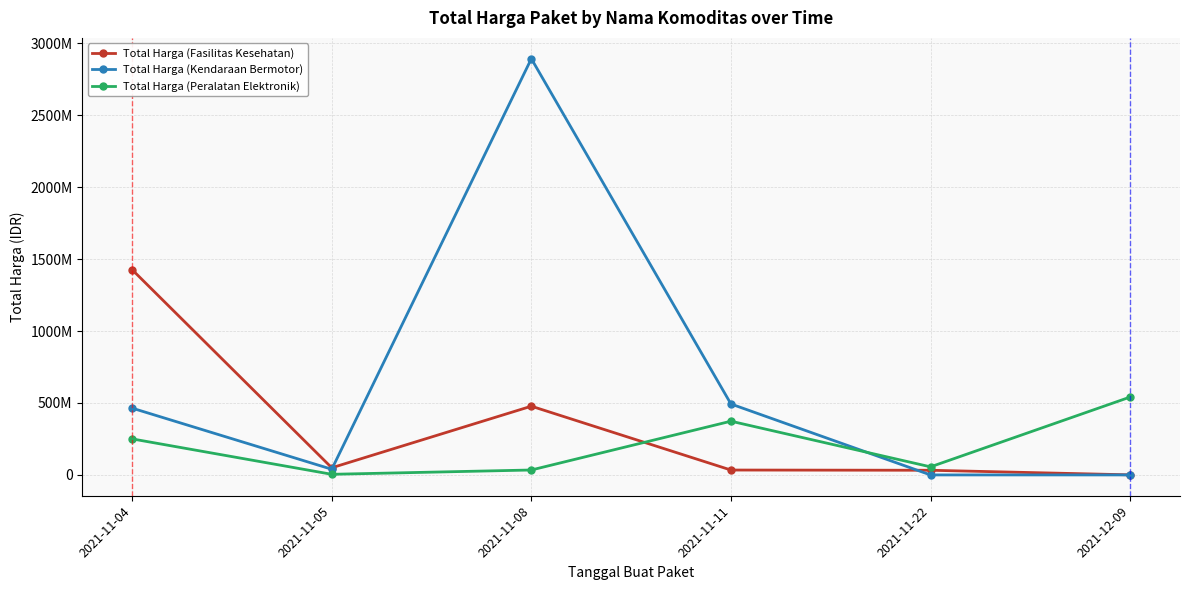

At which category is the sum across all series the highest?

2021-11-08